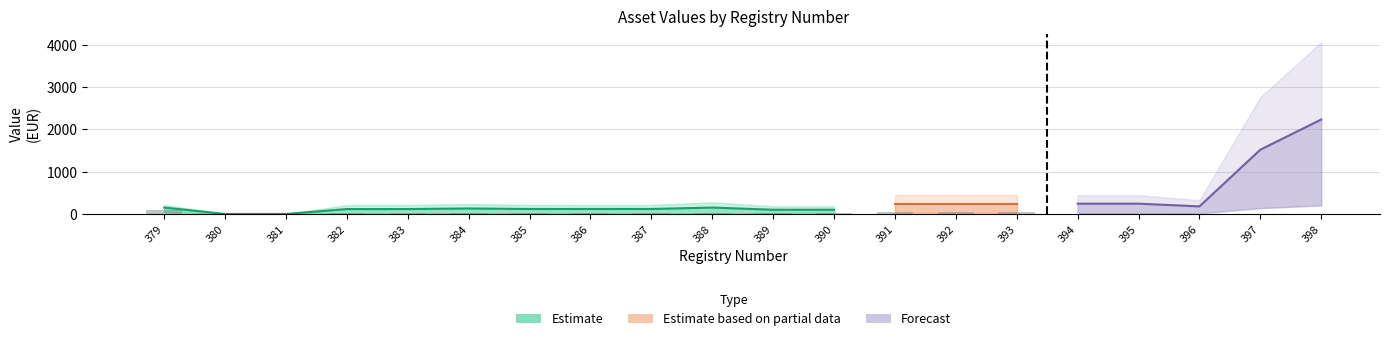

At which label does Valore giornale first exceed 27?

379